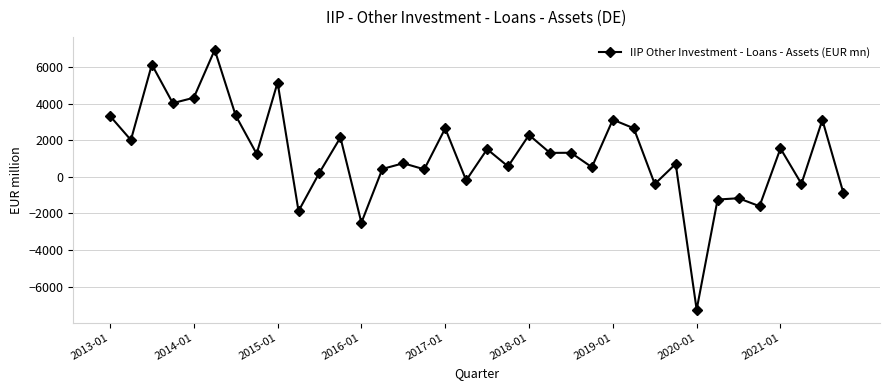

What is the difference between the second highest and second lowest values?

8636